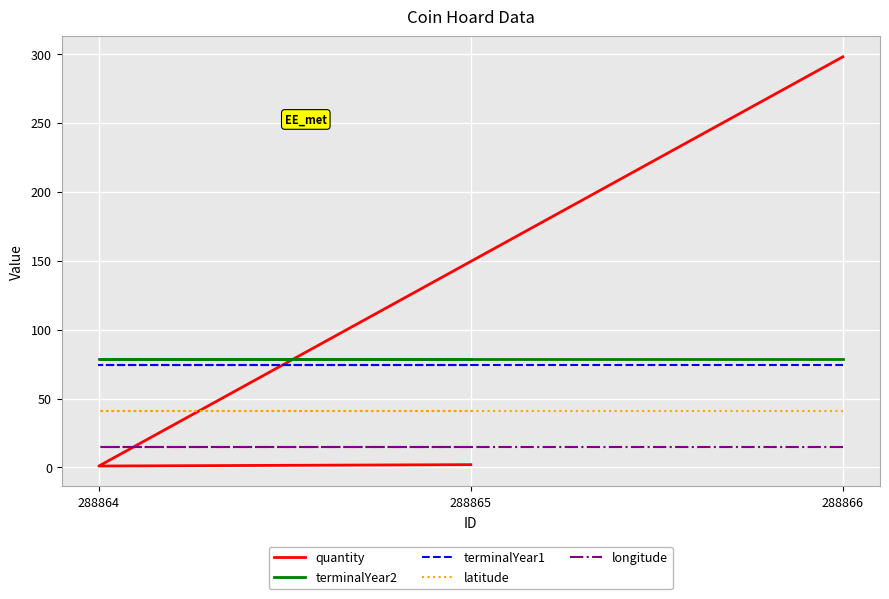

What is the total value across all series at 288865?

210.2